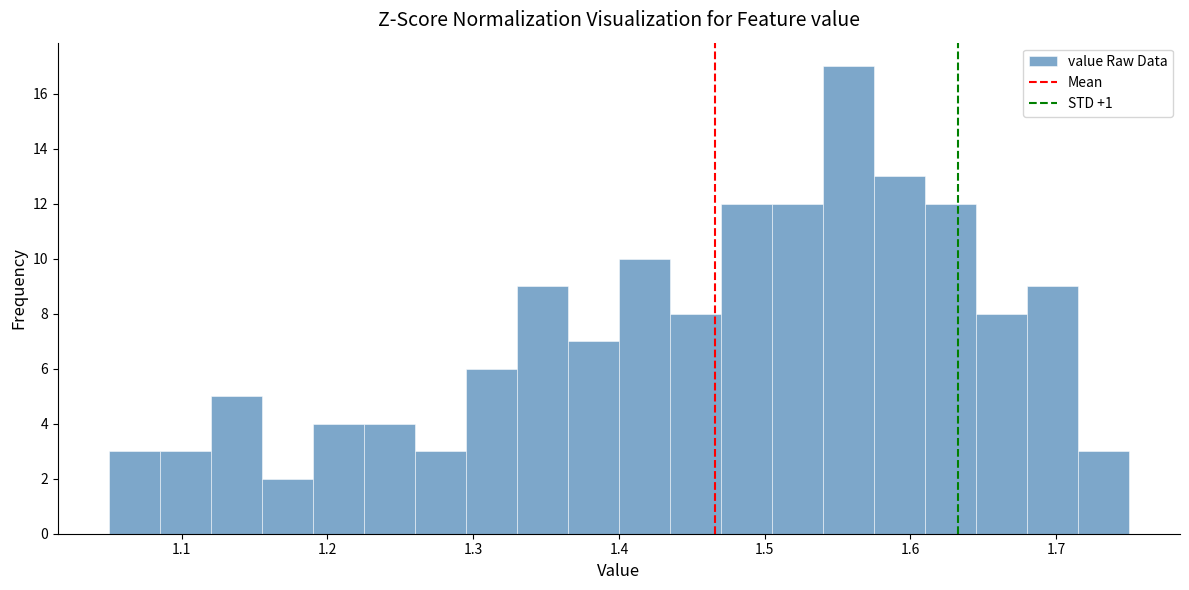

Read against the x-axis, roughly where is the centre of the tallest bar?

1.56